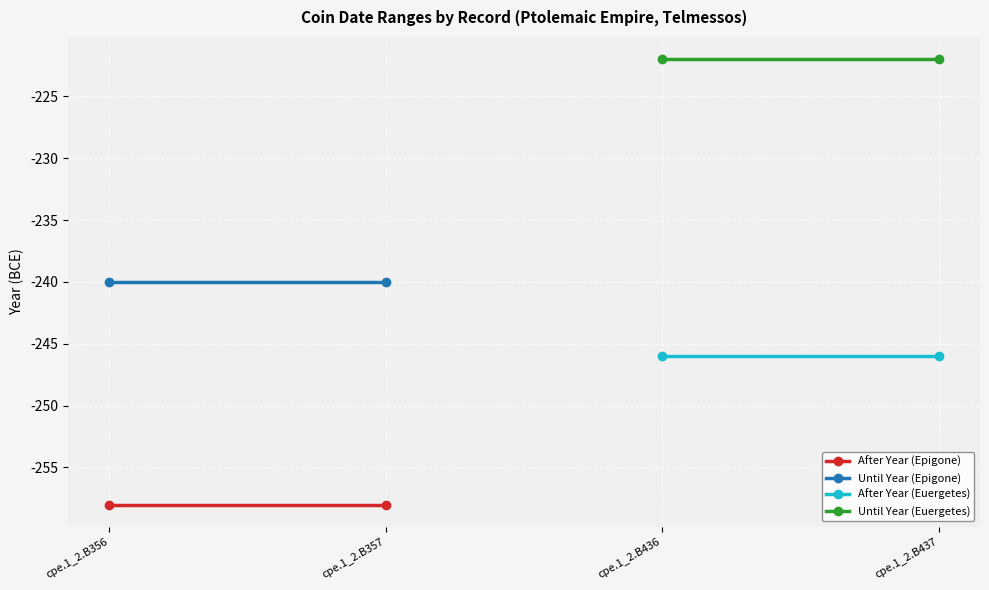

What is the minimum value for Until Year (Epigone)?

-240